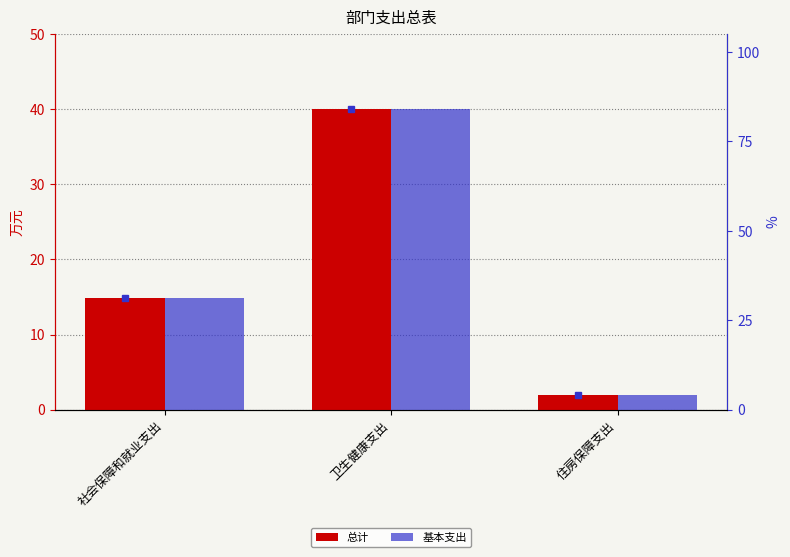

What is the maximum value shown in the chart?

40.0